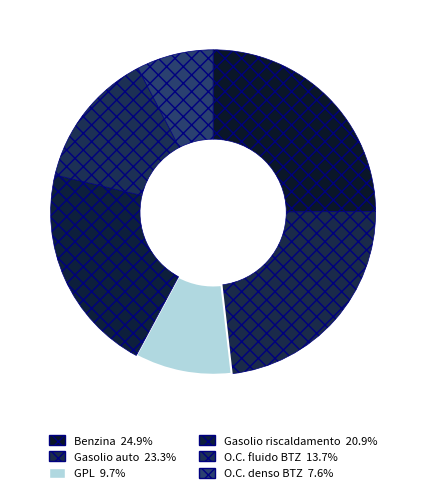

What percentage do O.C. denso BTZ and O.C. fluido BTZ together represent?

21.3%